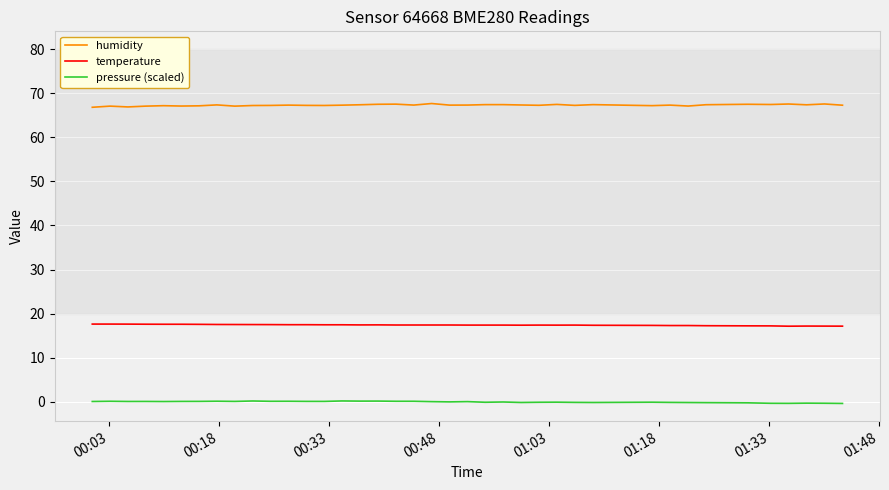

Rank the series by their maximum value, from highest to lowest.

humidity, temperature, pressure (scaled)